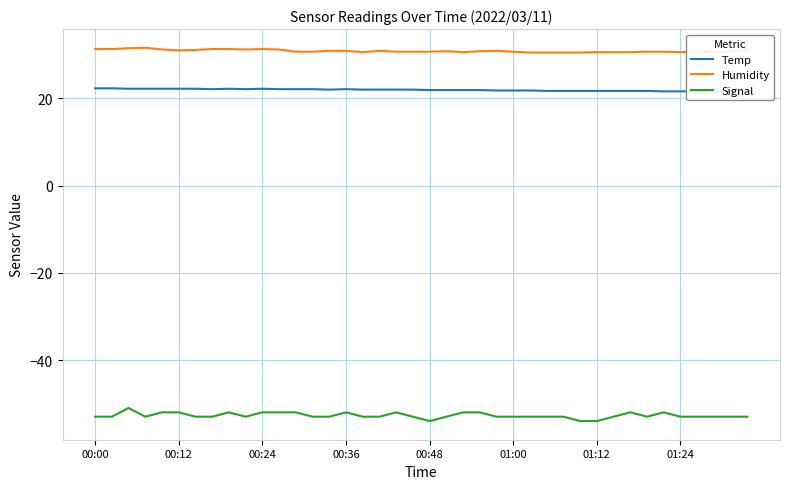

How many interior local peaks does the Temp series have?

3